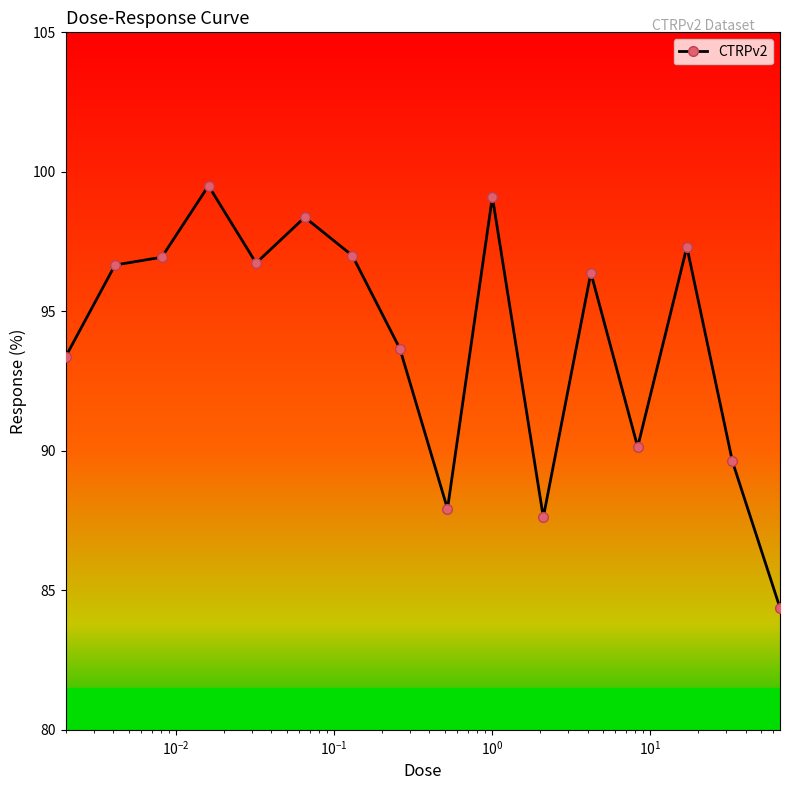

What is the value of the 5th point from the left?

96.7